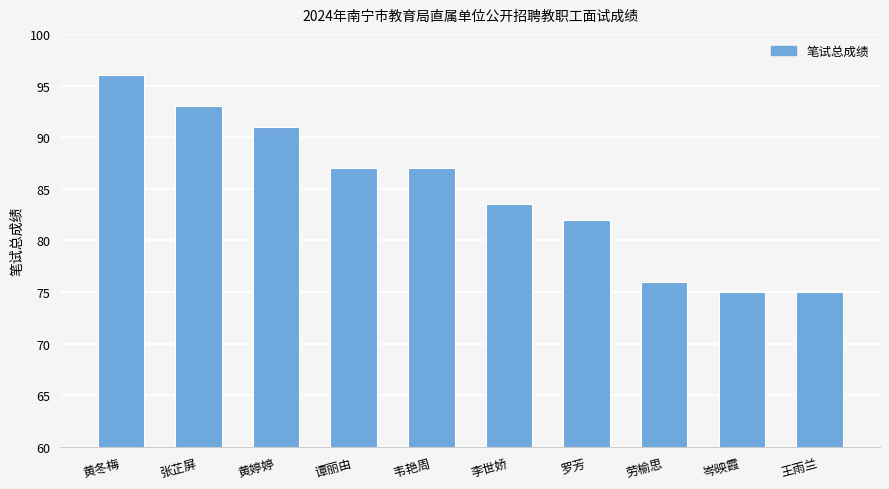

What is the approximate value at 罗芳?

82.0